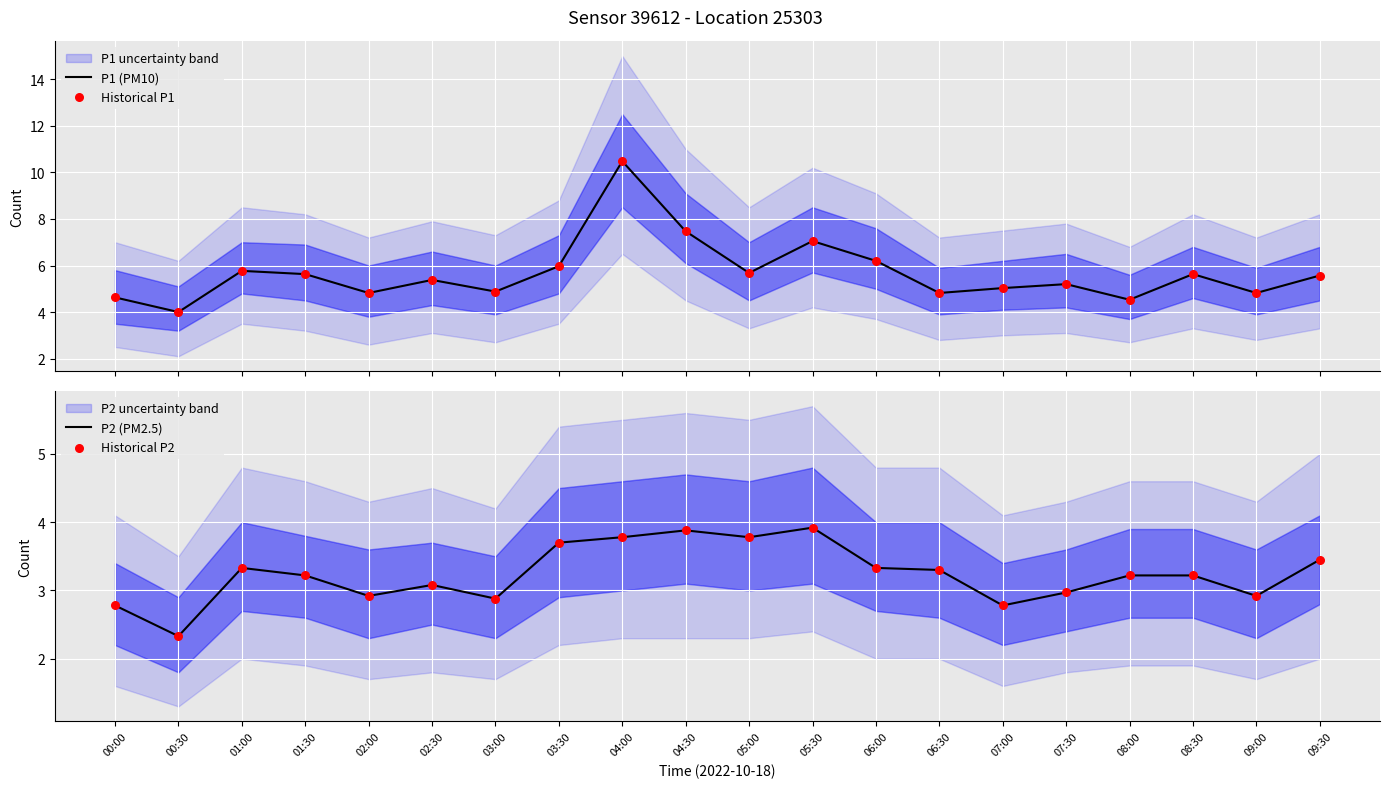

Which series has the largest total across all categories?

P1 (PM10)